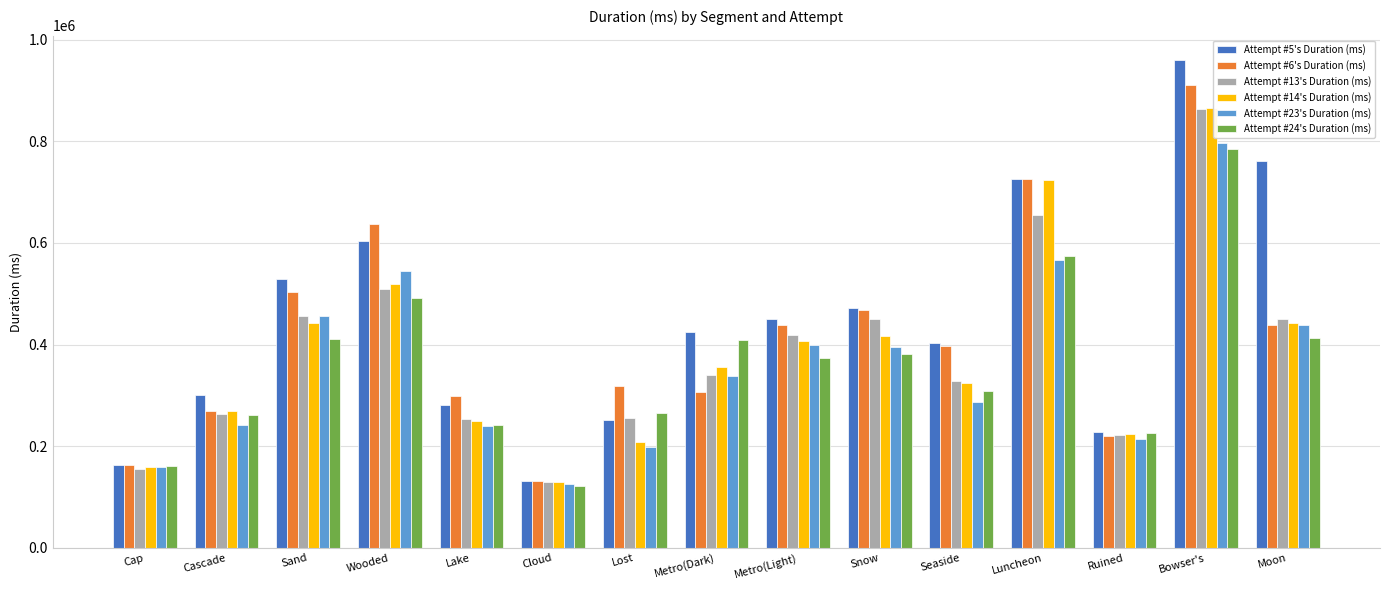

How many series are shown in this chart?

6